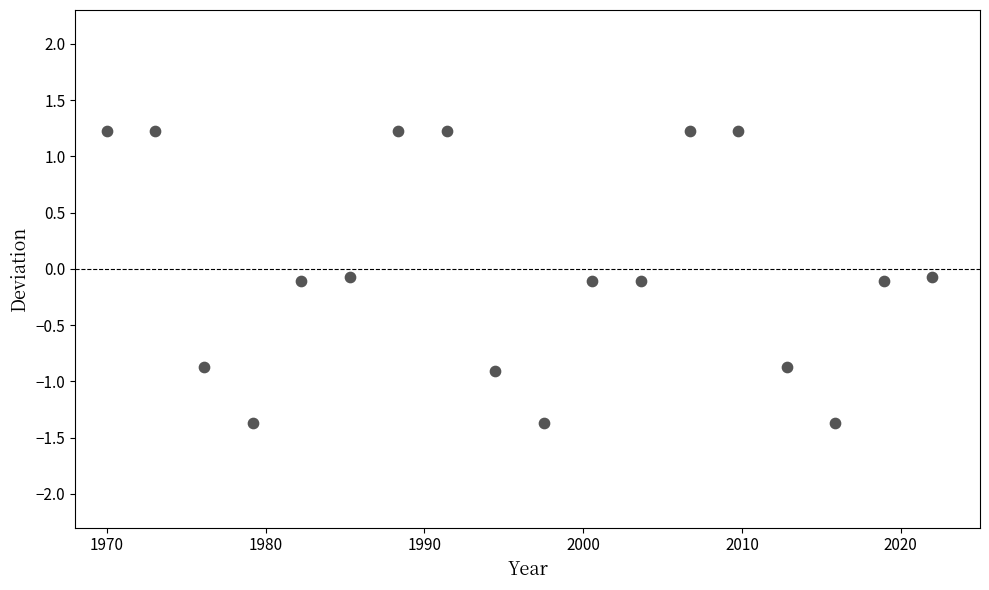

What is the range of X values (max minus min)?

52.0